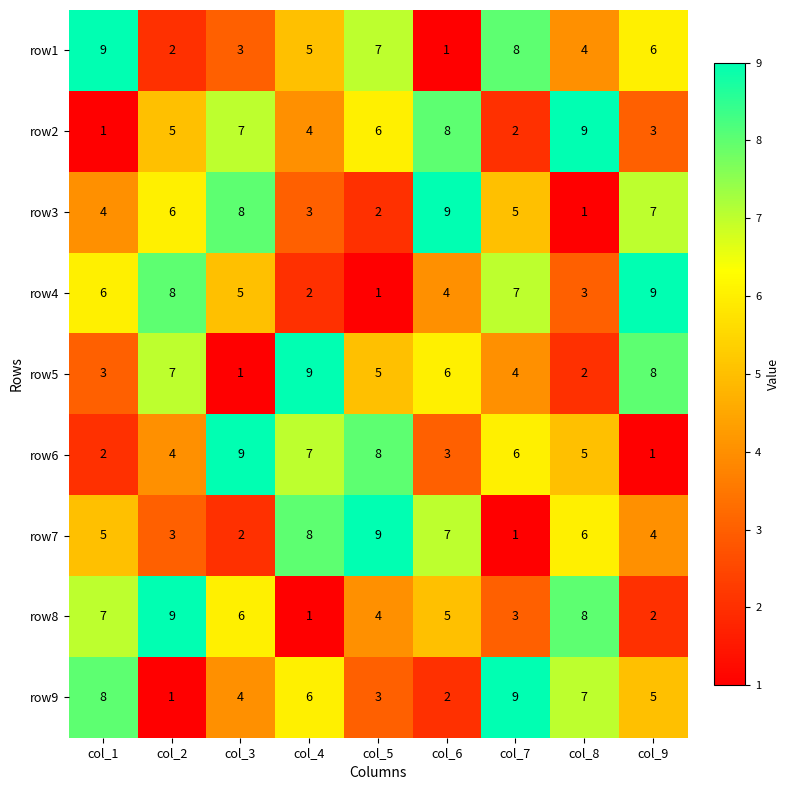

How many values in the row4 series are below 5?

4